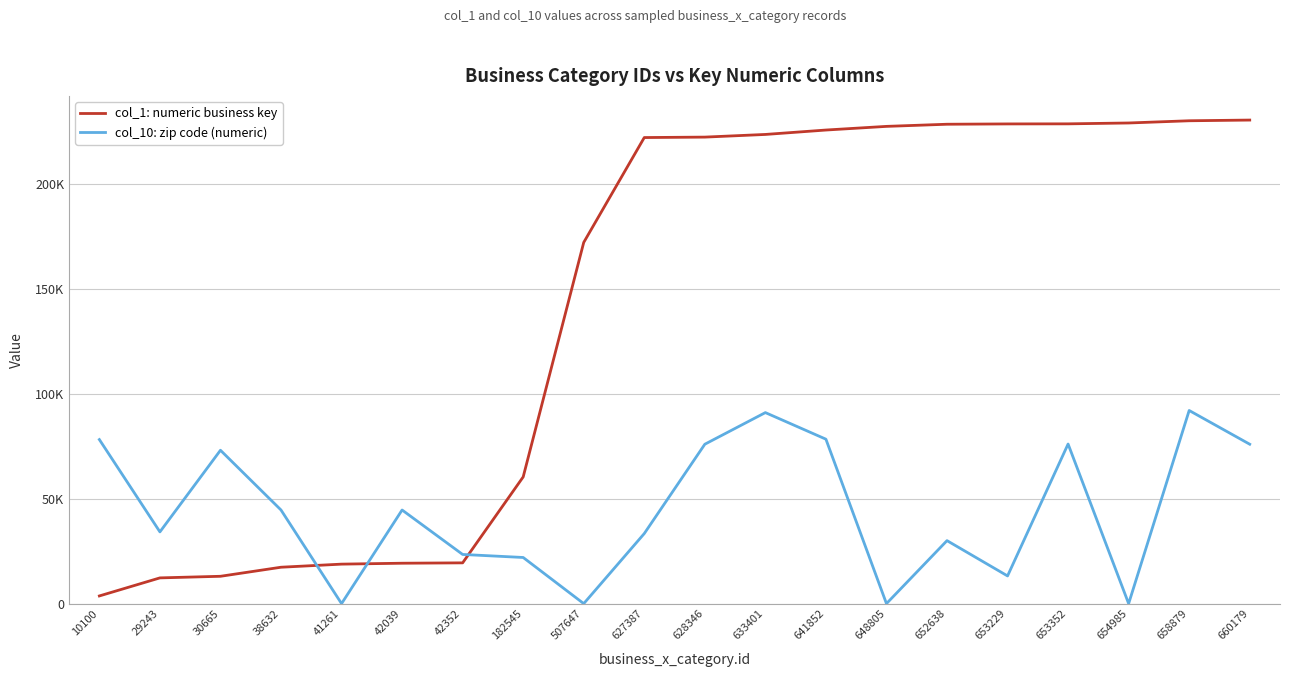

What are all the series names shown in the legend?

col_1: numeric business key, col_10: zip code (numeric)